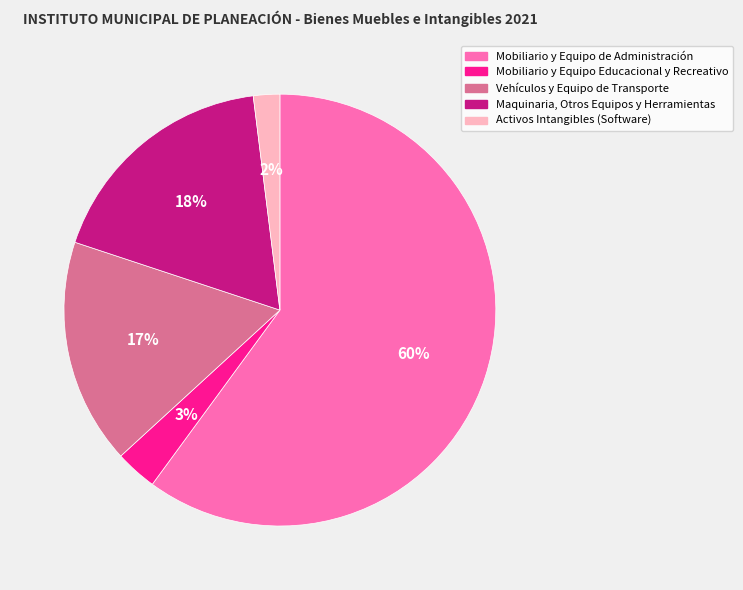

Rank the categories by value from highest to lowest.

Mobiliario y Equipo de Administración, Maquinaria, Otros Equipos y Herramientas, Vehículos y Equipo de Transporte, Mobiliario y Equipo Educacional y Recreativo, Activos Intangibles (Software)